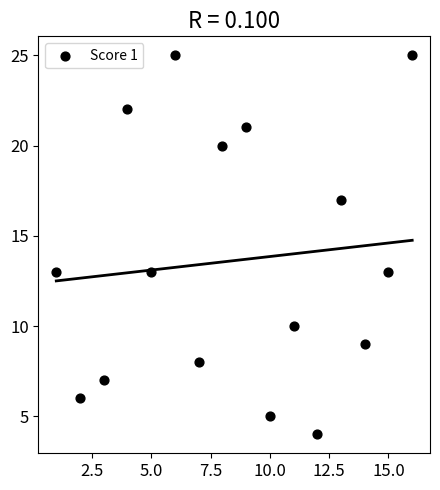

What is the range of X values (max minus min)?

15